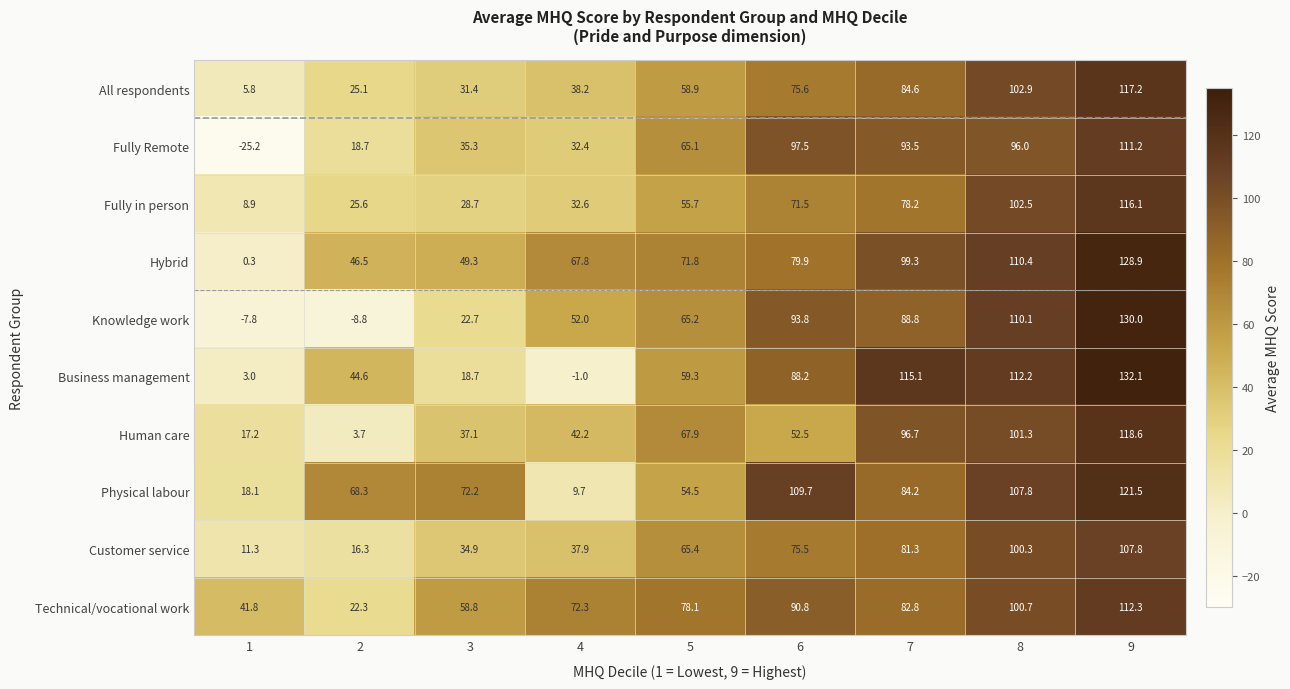

At how many categories does at least one series exceed 99?

4